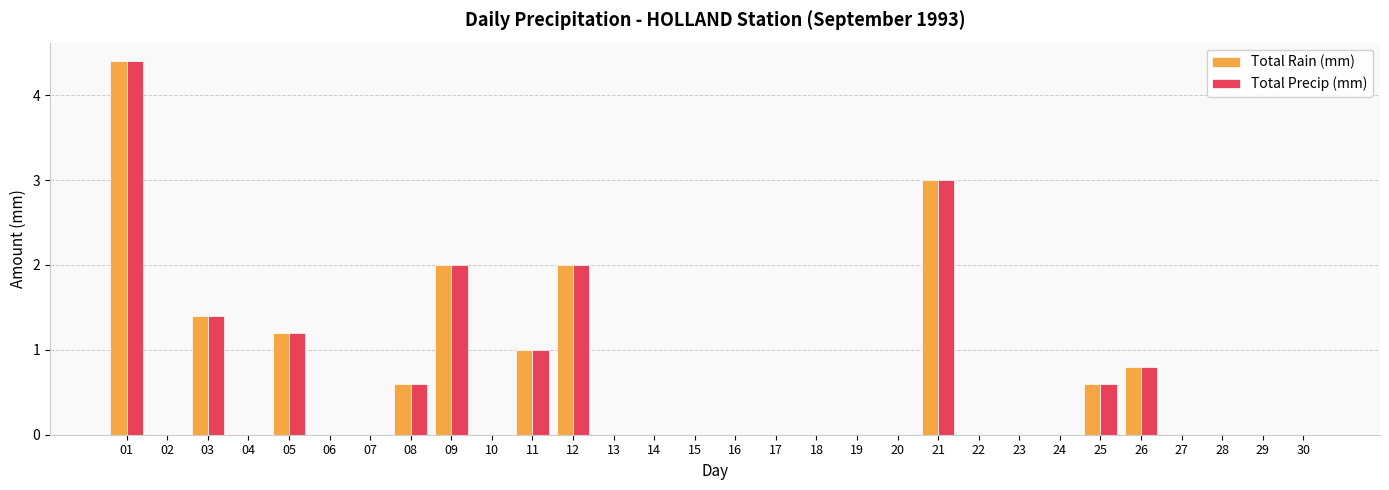

Reading left to right, list all the values displayed in this chart.

Total Rain (mm): 01=4.4	02=0.0	03=1.4	04=0.0	05=1.2	06=0.0	07=0.0	08=0.6	09=2.0	10=0.0	11=1.0	12=2.0	13=0.0	14=0.0	15=0.0	16=0.0	17=0.0	18=0.0	19=0.0	20=0.0	21=3.0	22=0.0	23=0.0	24=0.0	25=0.6	26=0.8	27=0.0	28=0.0	29=0.0	30=0.0
Total Precip (mm): 01=4.4	02=0.0	03=1.4	04=0.0	05=1.2	06=0.0	07=0.0	08=0.6	09=2.0	10=0.0	11=1.0	12=2.0	13=0.0	14=0.0	15=0.0	16=0.0	17=0.0	18=0.0	19=0.0	20=0.0	21=3.0	22=0.0	23=0.0	24=0.0	25=0.6	26=0.8	27=0.0	28=0.0	29=0.0	30=0.0